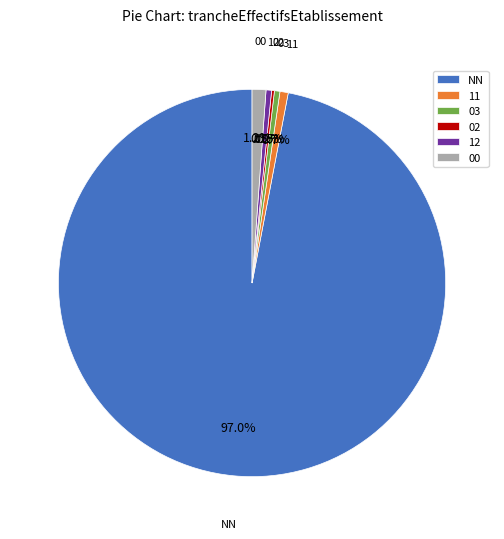

Which category accounts for the majority?

NN